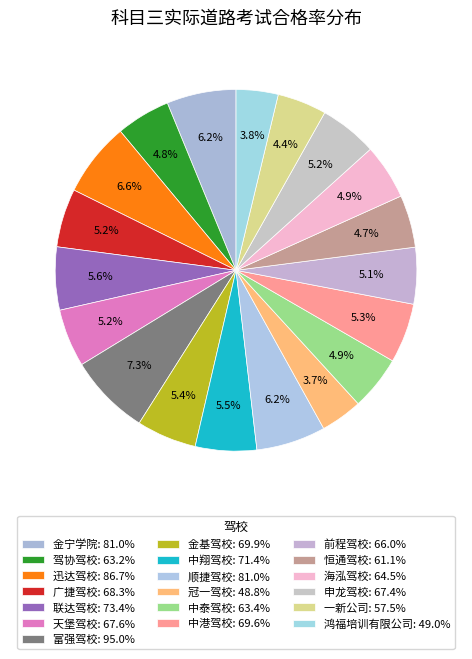

How many segments does this pie chart have?

19